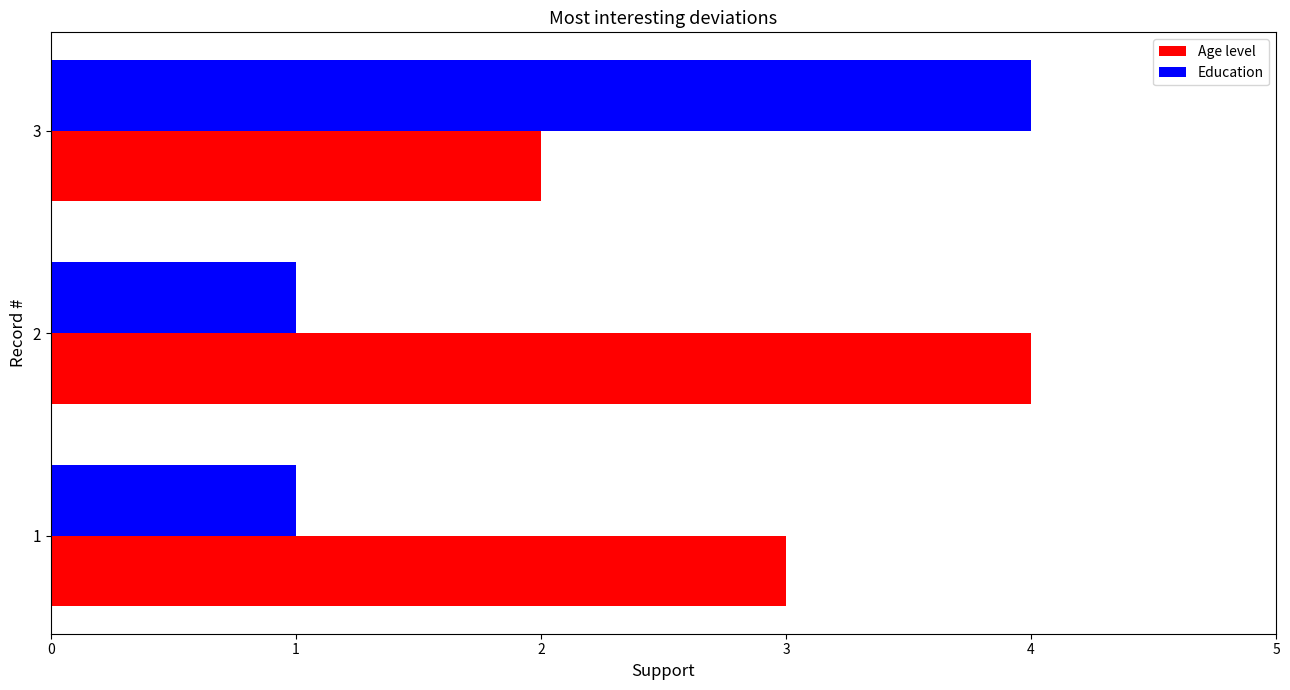

Rank the series at 1 from highest to lowest value.

Age level, Education